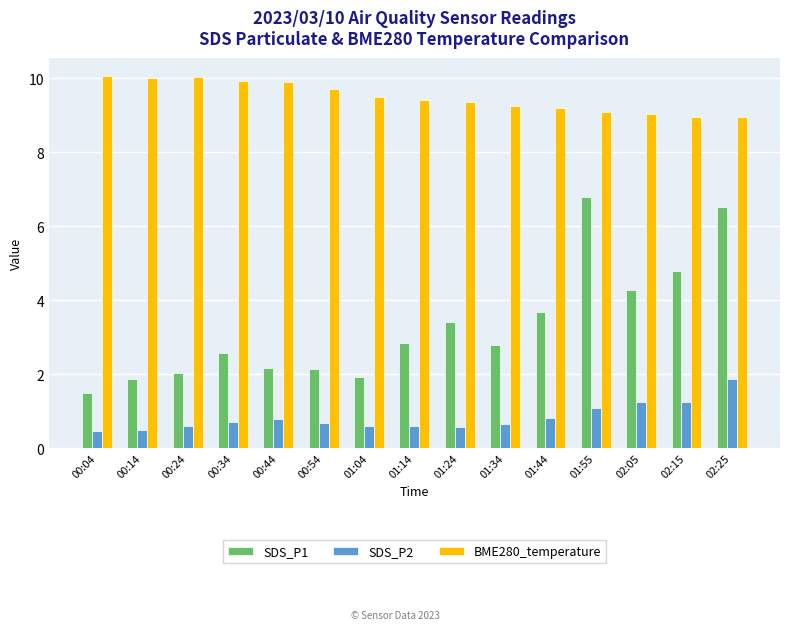

Which series has the widest spread of values?

SDS_P1